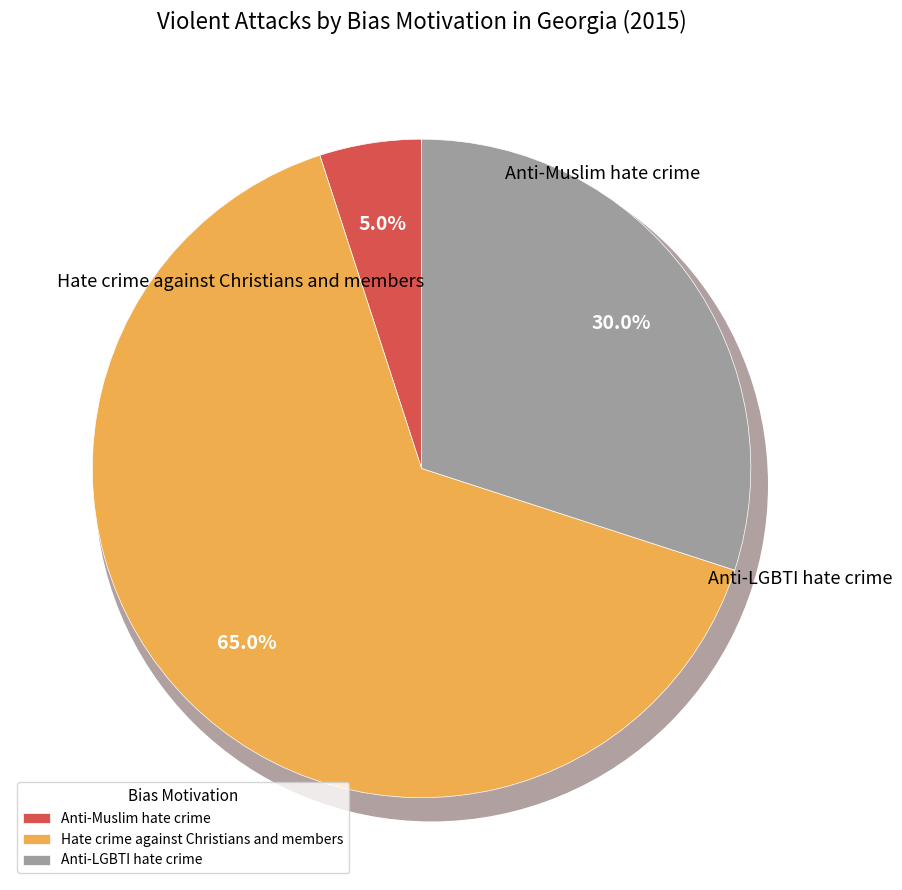

Rank the categories by value from highest to lowest.

Hate crime against Christians and members, Anti-LGBTI hate crime, Anti-Muslim hate crime